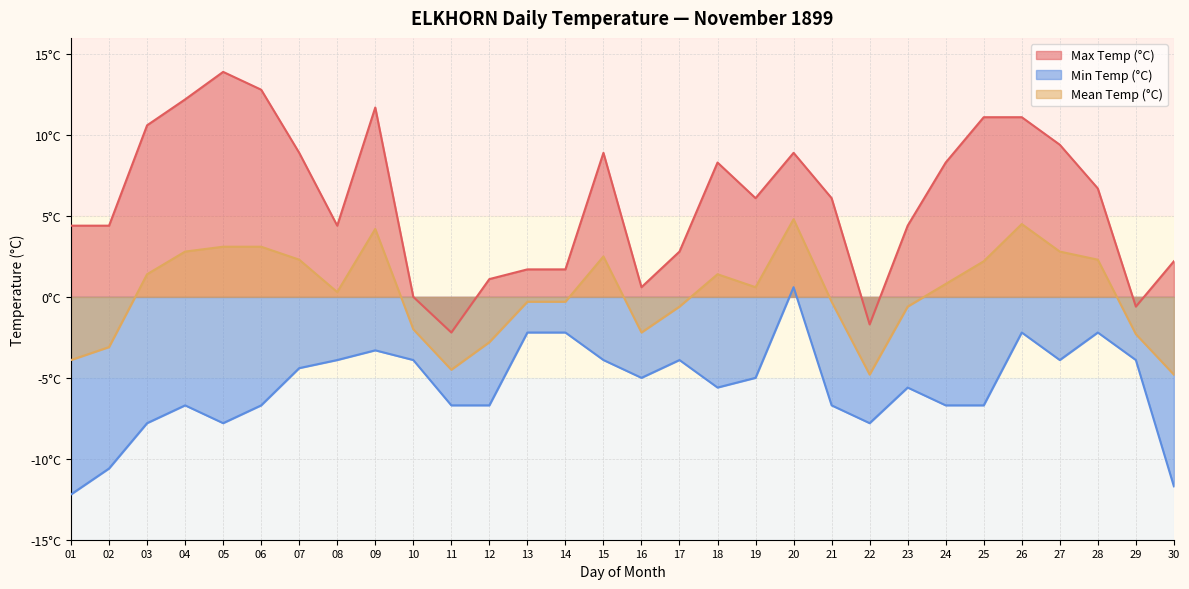

Is the value of Max Temp (°C) at 08 greater than the value of Min Temp (°C) at 20?

Yes